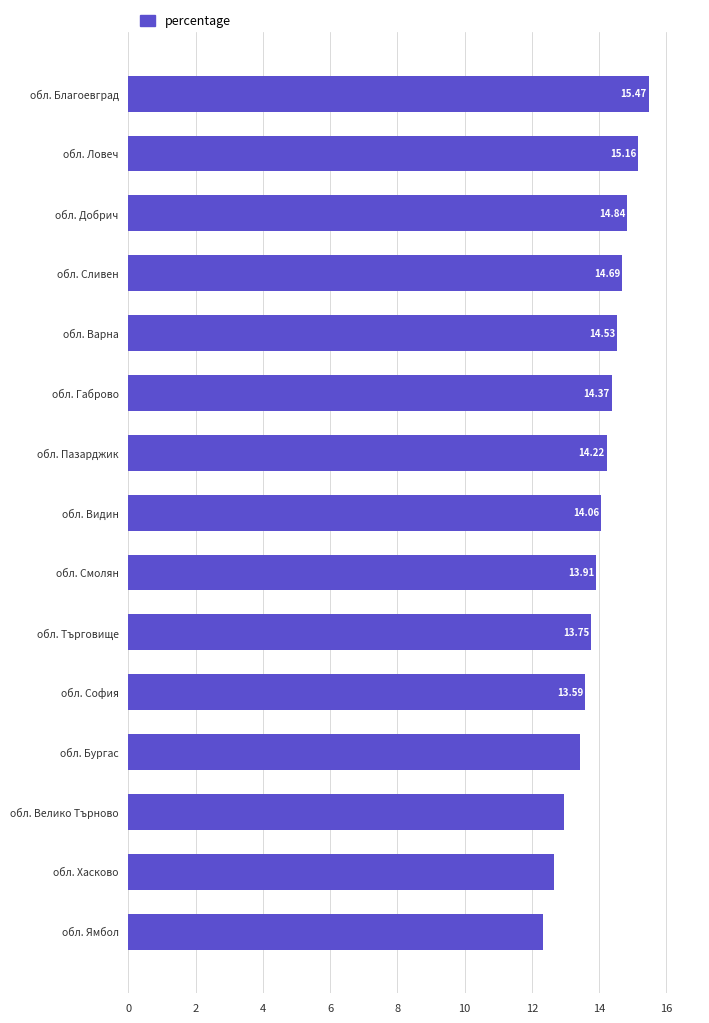

What is the change in value from обл. Хасково to обл. Пазарджик?

+1.6